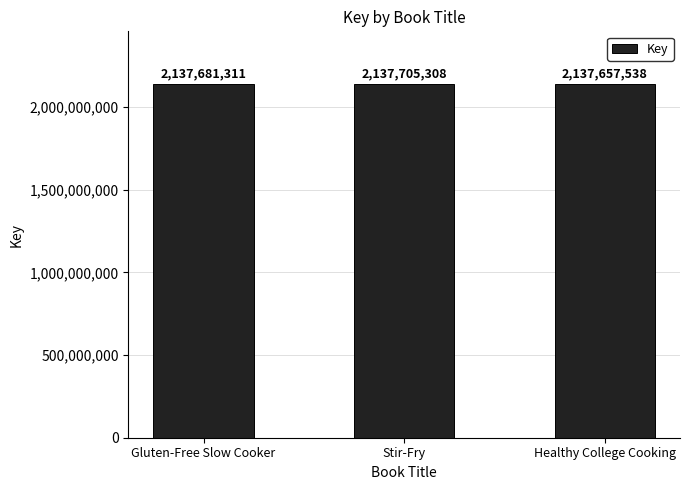

Is it true that the value at Gluten-Free Slow Cooker is 2137681311?

True